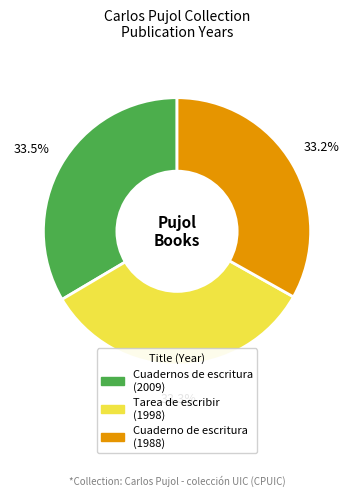

Do Tarea de escribir and Cuadernos de escritura together represent more than half of the pie?

Yes